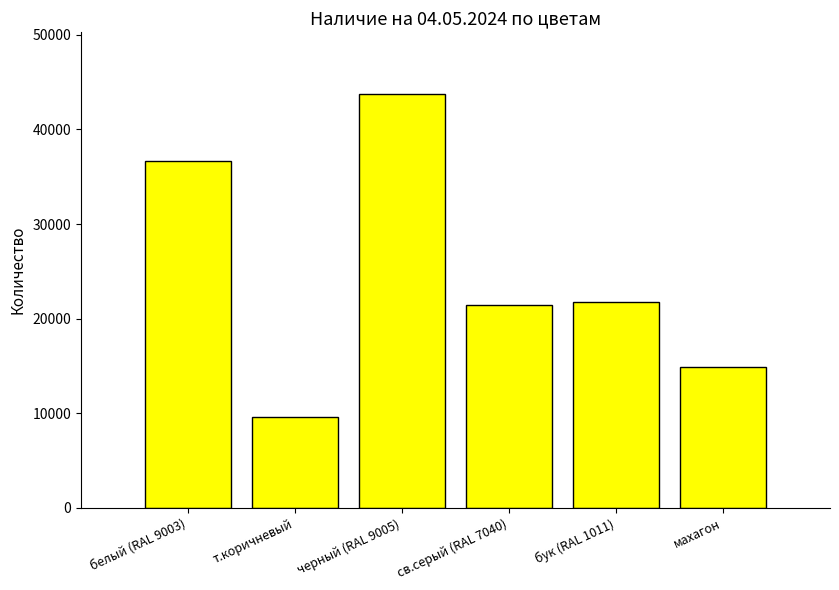

What is the ratio of the value at бук (RAL 1011) to the value at махагон?

1.5